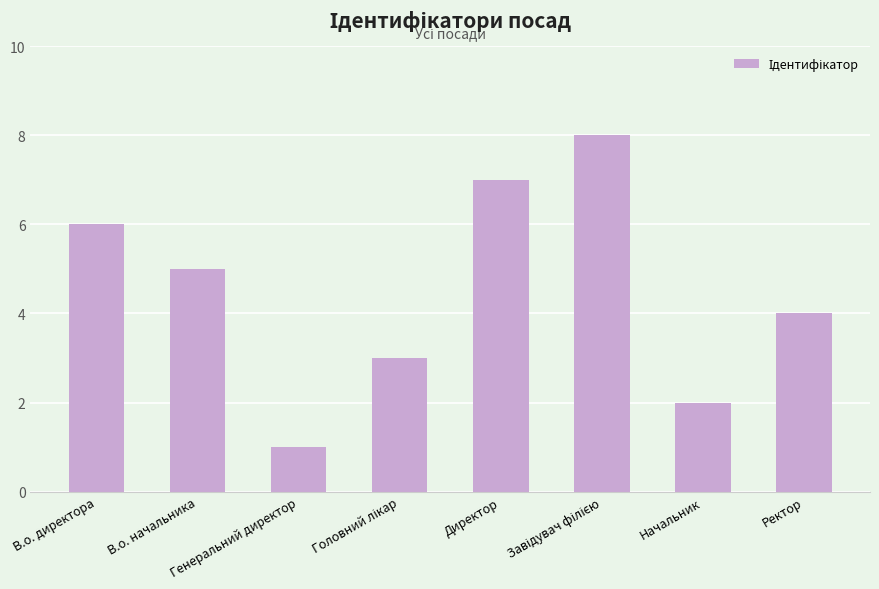

What is the change in value from В.о. начальника to Директор?

+2